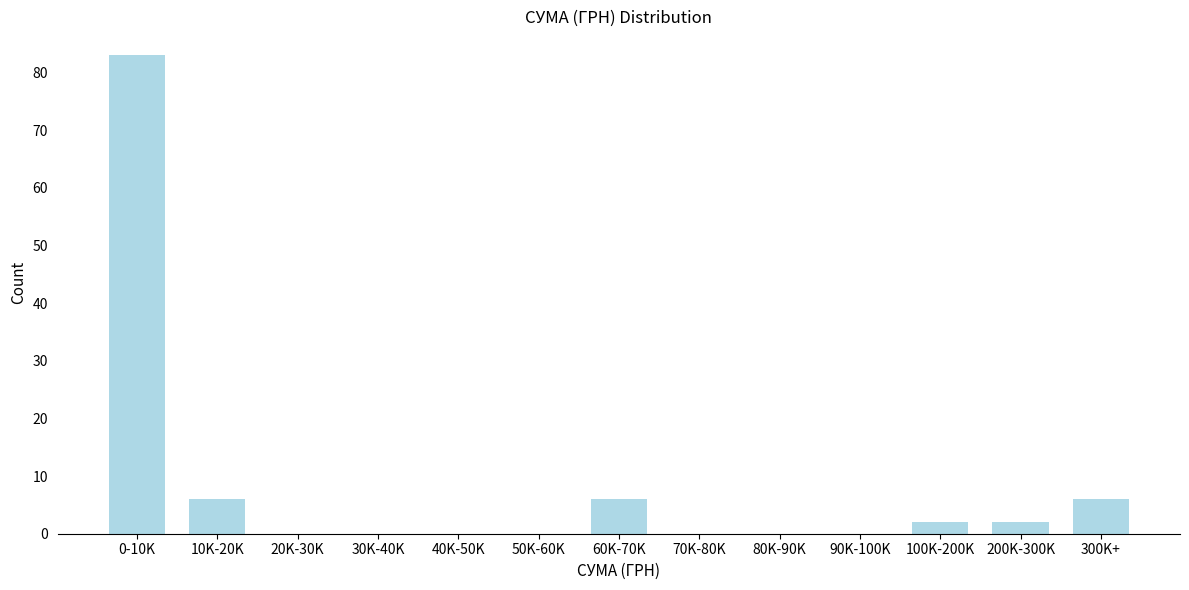

Reading left to right, list all the values displayed in this chart.

0-10K=83	10K-20K=6	20K-30K=0	30K-40K=0	40K-50K=0	50K-60K=0	60K-70K=6	70K-80K=0	80K-90K=0	90K-100K=0	100K-200K=2	200K-300K=2	300K+=6